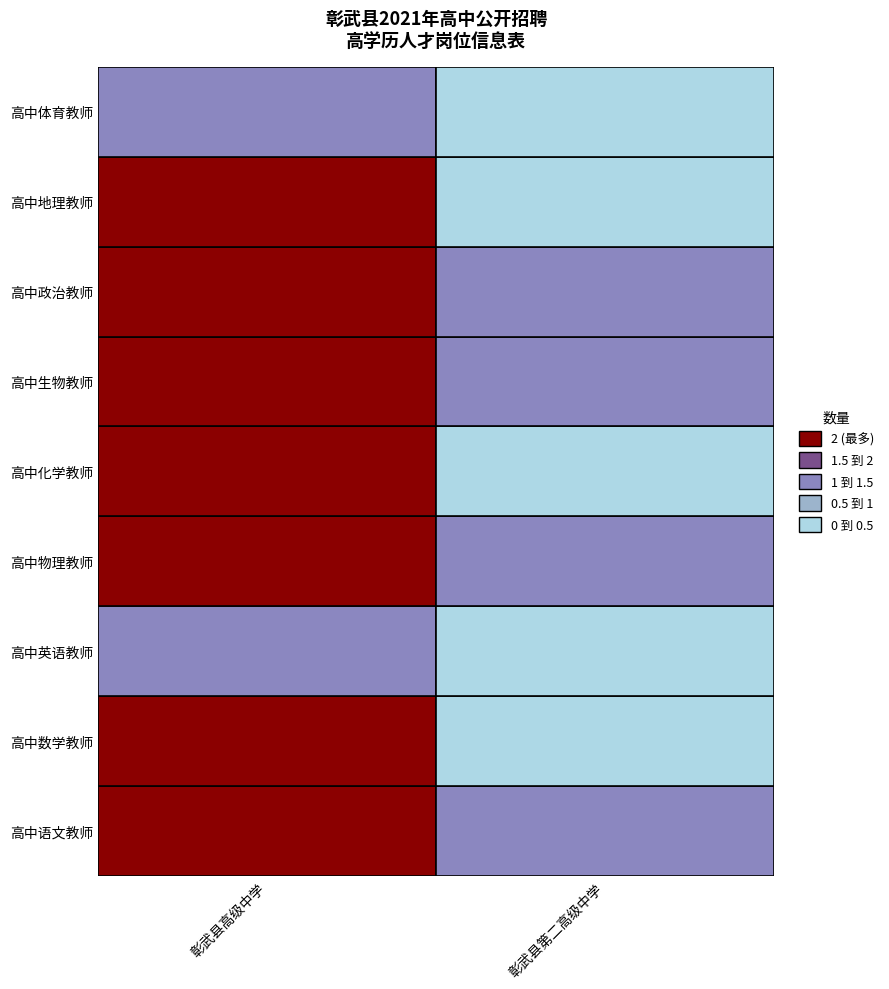

Which series changed the most between 3 and 8?

彰武县高级中学